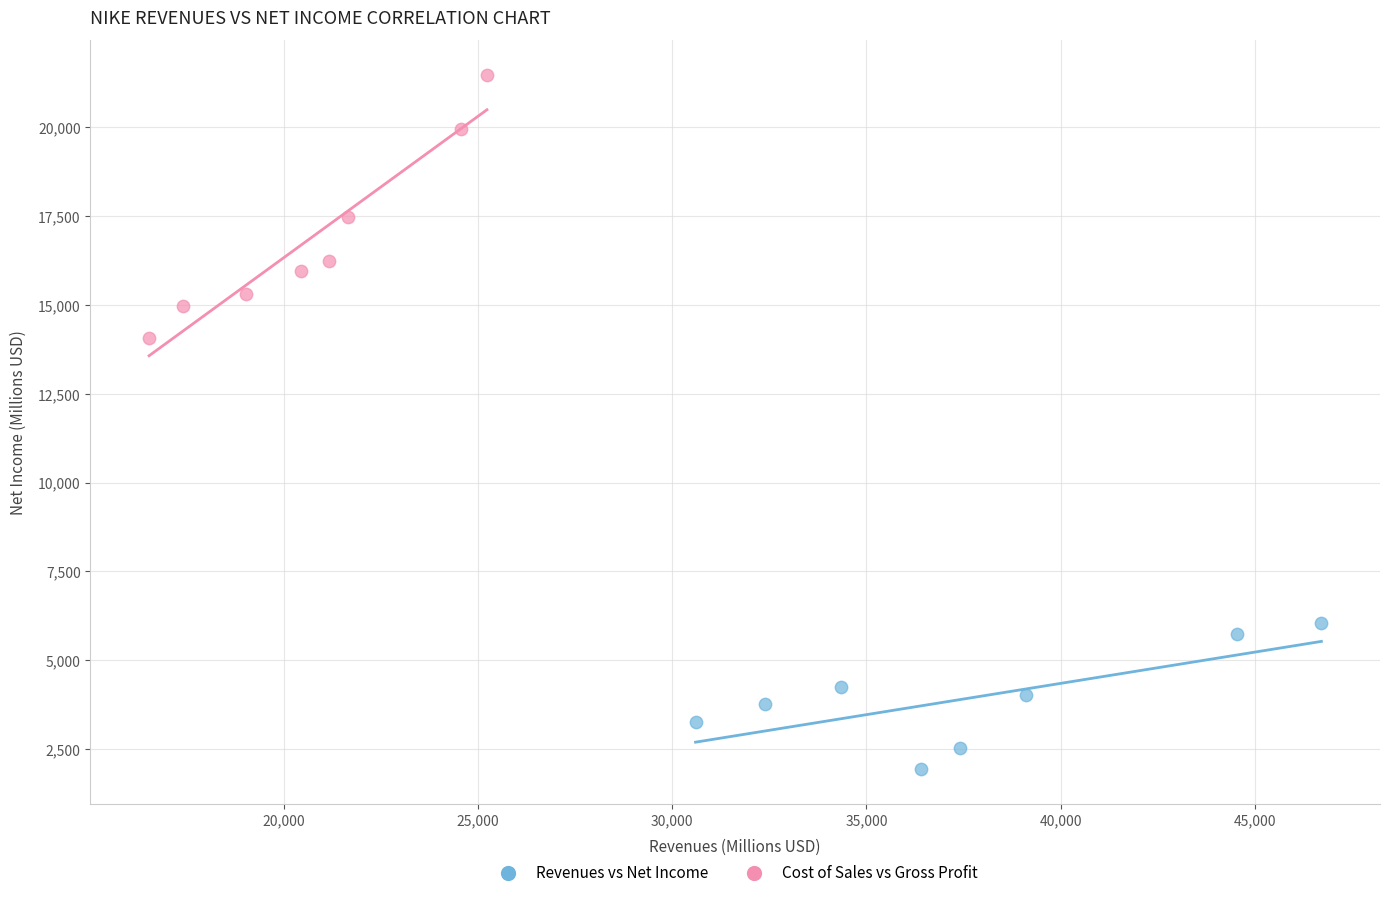

What are all the series names shown in the legend?

Revenues vs Net Income, Cost of Sales vs Gross Profit